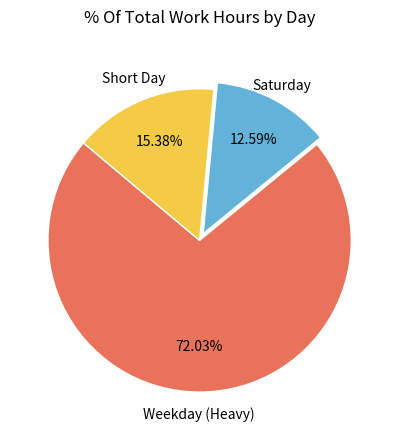

Do Saturday and Weekday (Heavy) together represent more than half of the pie?

Yes